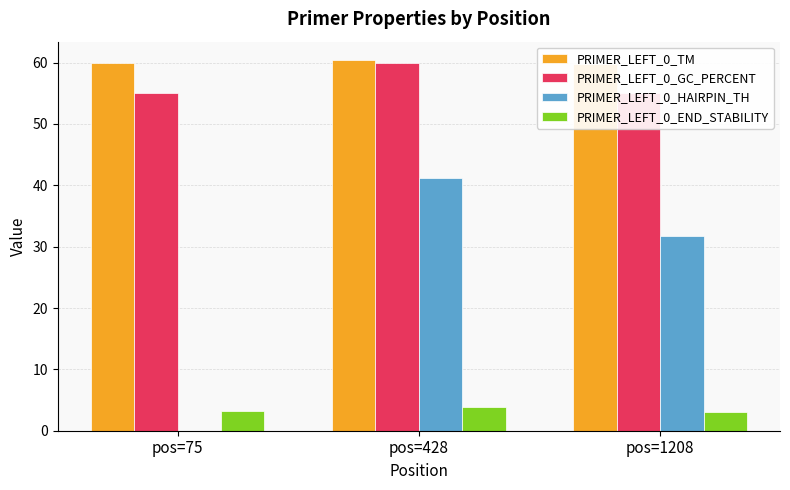

What is the minimum value for PRIMER_LEFT_0_END_STABILITY?

3.1